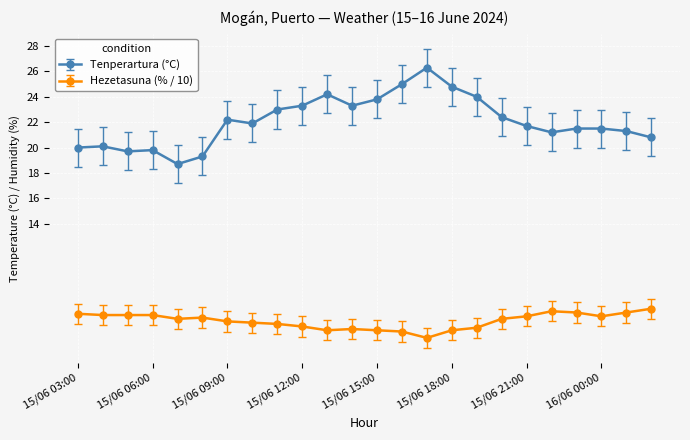

Which series has the largest total across all categories?

Tenperartura (°C)